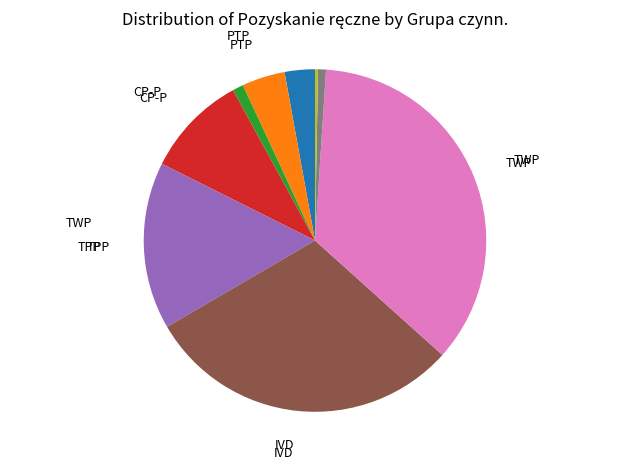

Is there any slice that represents more than half of the pie?

No